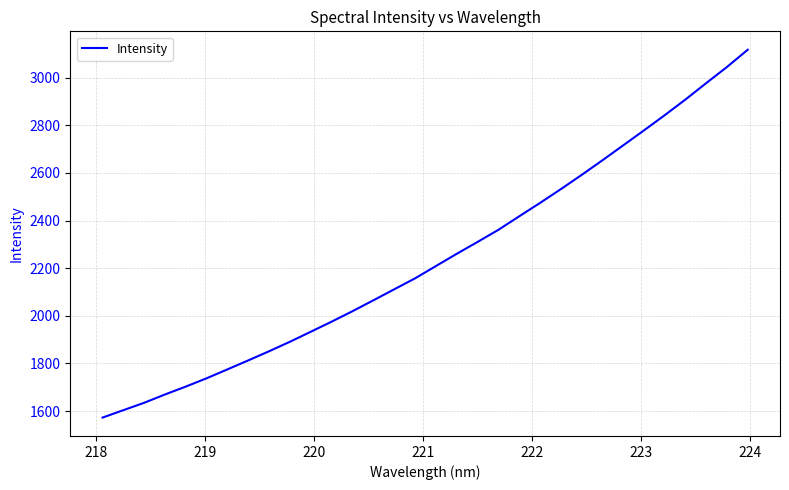

Is this an area chart (filled region under the line)?

No